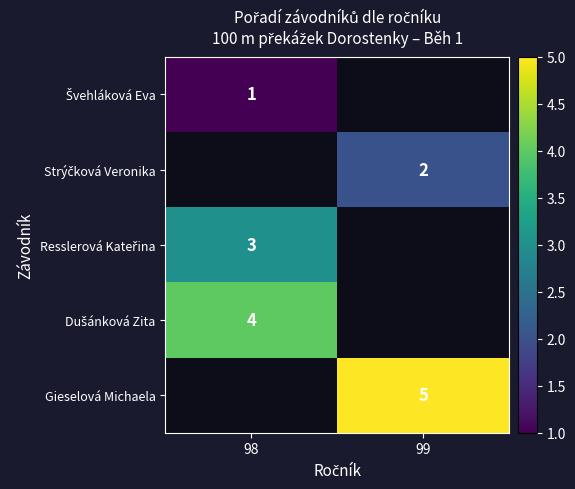

True or false: Gieselová Michaela has a value of 8 at 99.

False